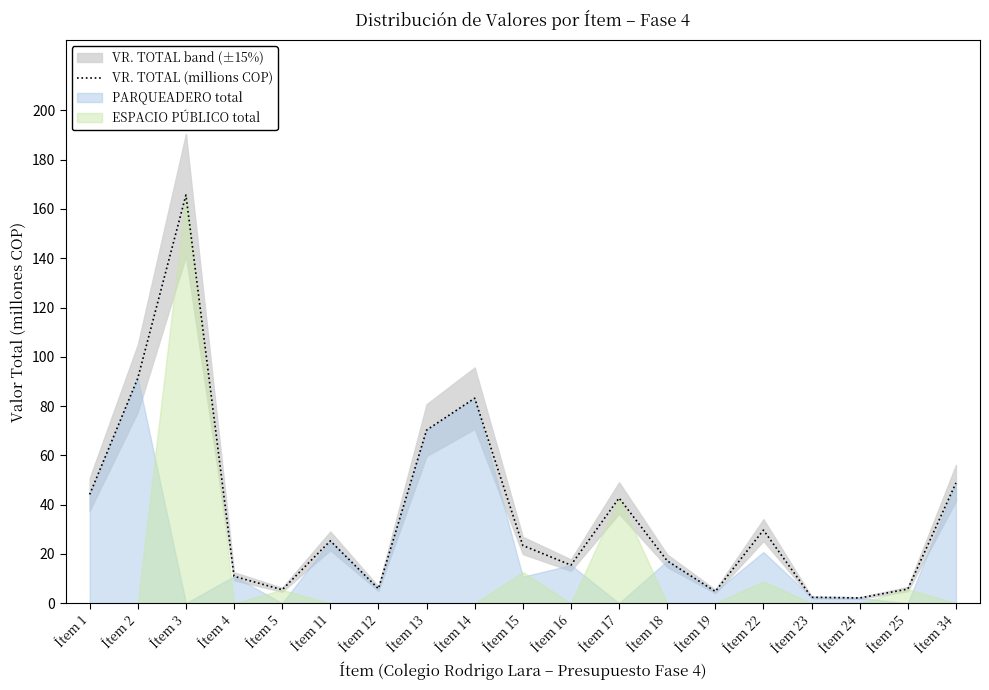

Does the chart display data point markers on the line(s)?

No